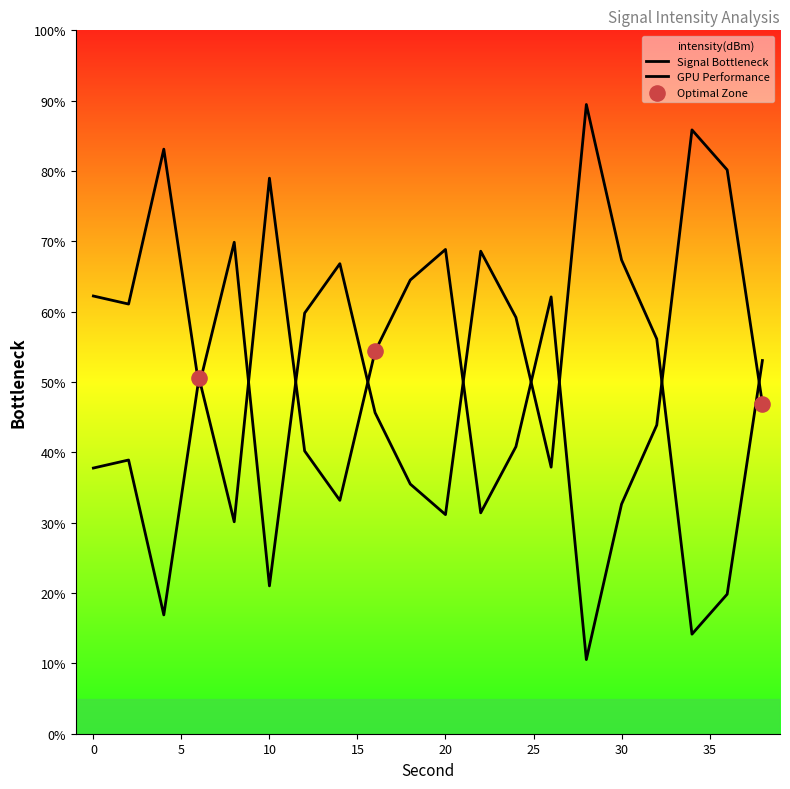

What is the ratio of the value at 12 to the value at 16?

0.7